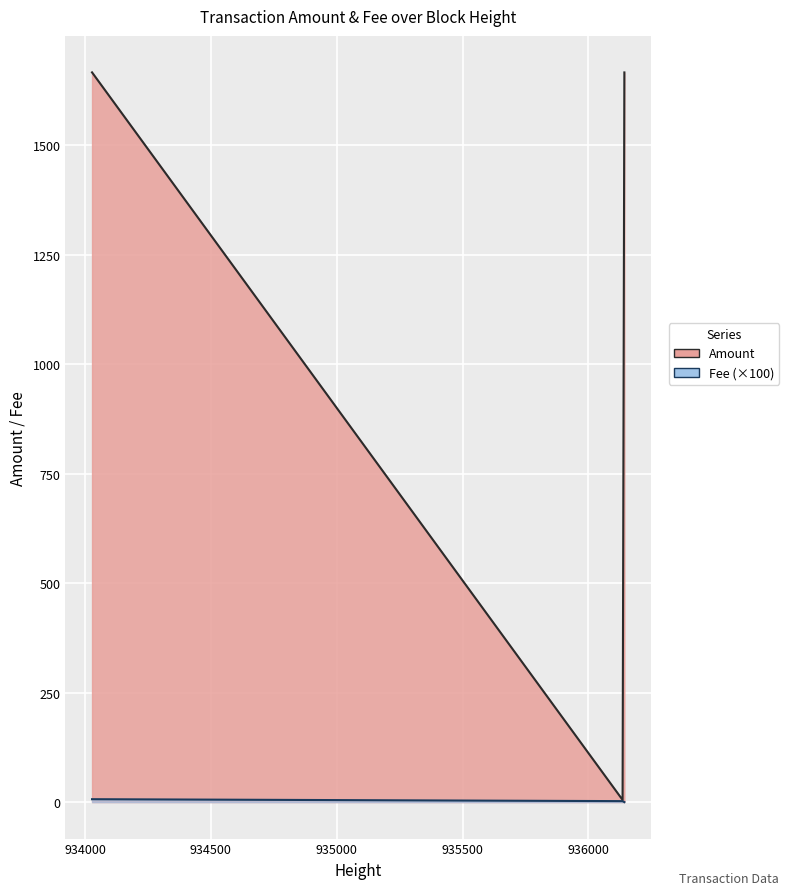

The value of Amount at 2021-10-04 06:31:28 (Arbitrary) is -505.1. True or false?

False